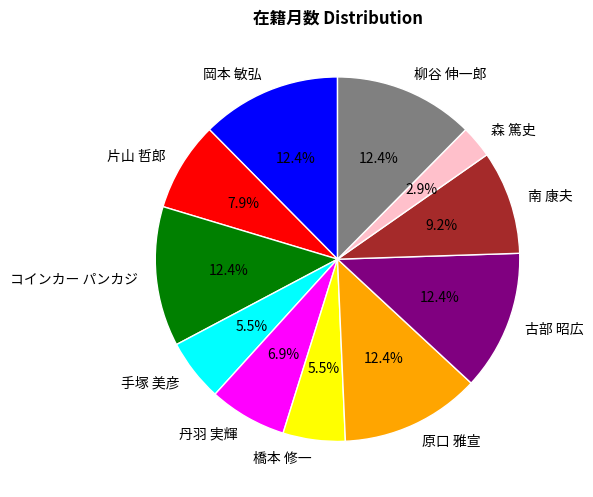

Is it true that 柳谷 伸一郎 is 12% of the pie?

True